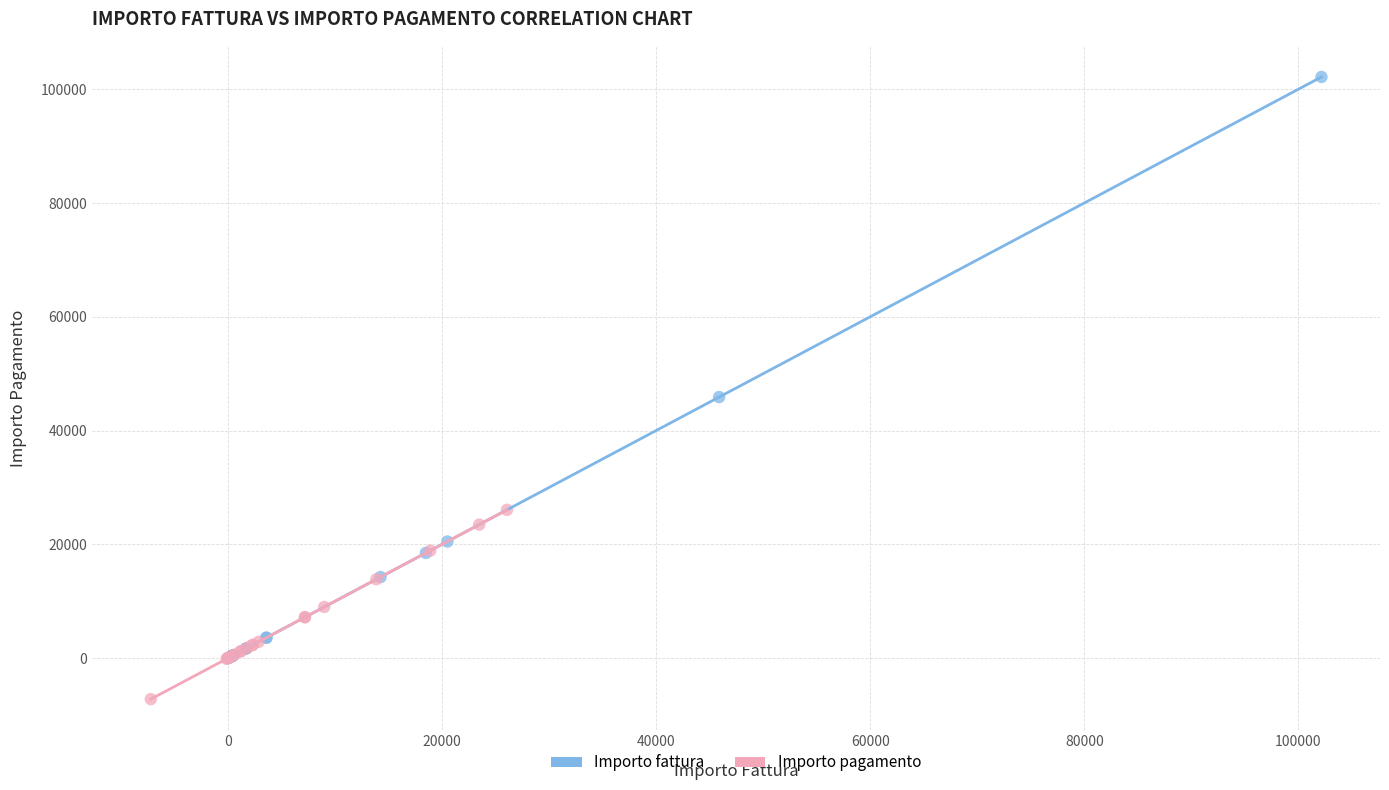

Which series has the largest Y range (max minus min)?

Importo fattura